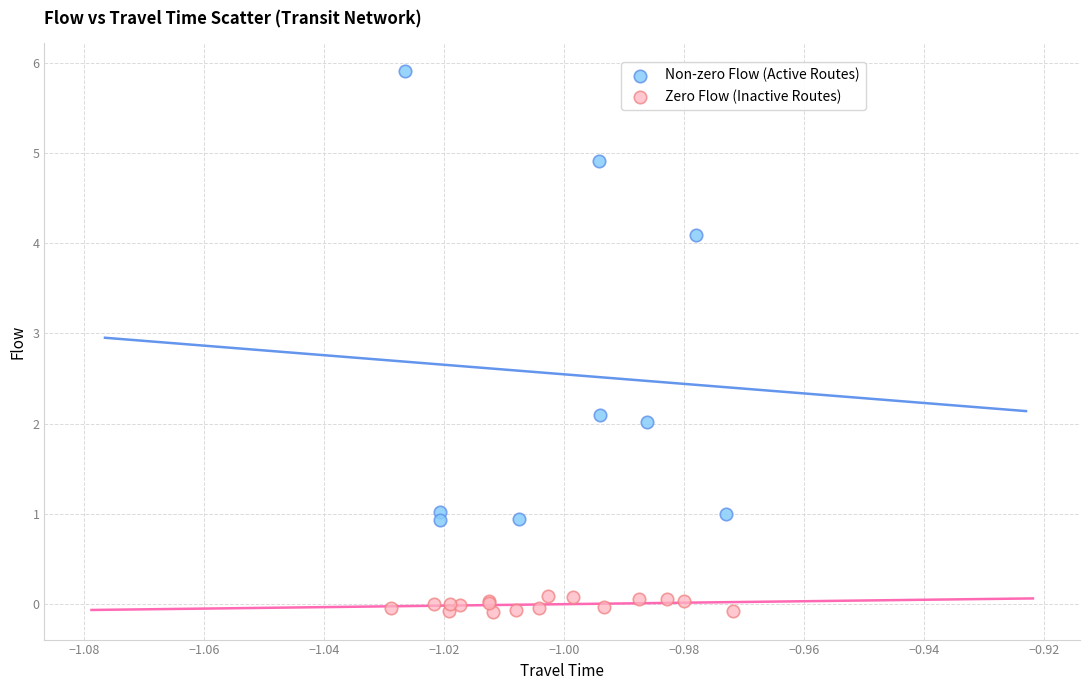

Which series has the widest spread of Y values?

Non-zero Flow (Active Routes)